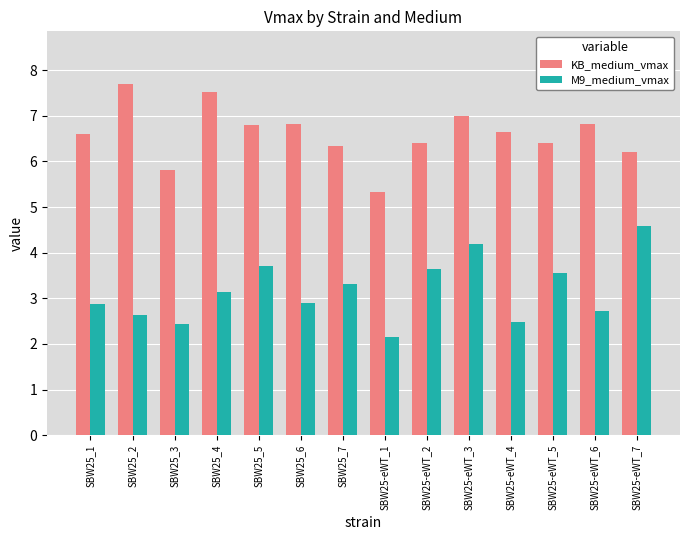

List the series in order of their overall mean, lowest first.

M9_medium_vmax, KB_medium_vmax